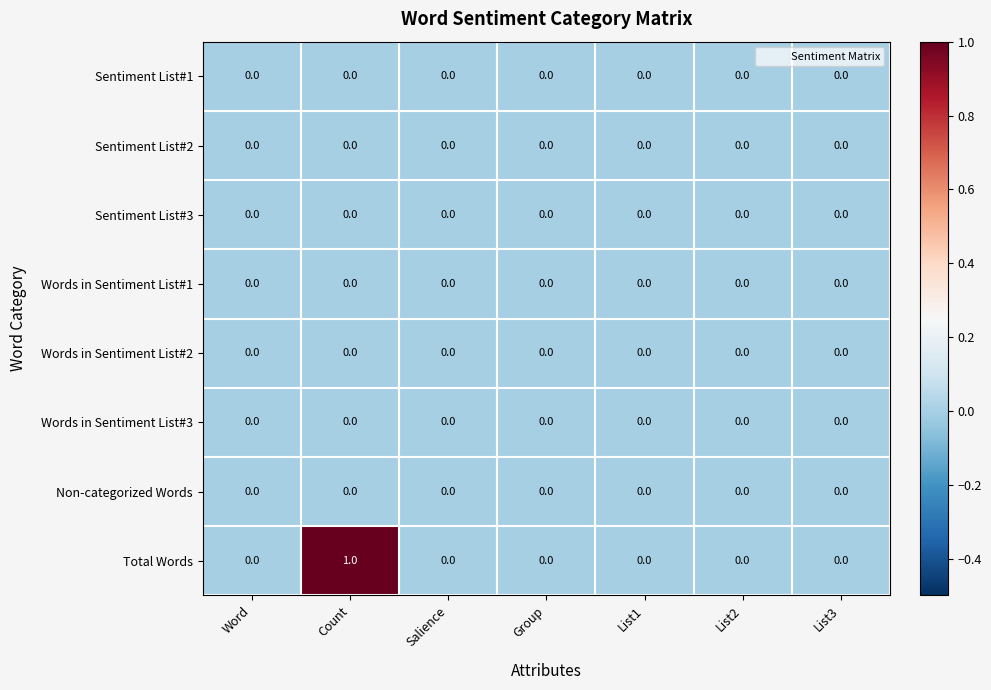

How many series are shown in this chart?

8